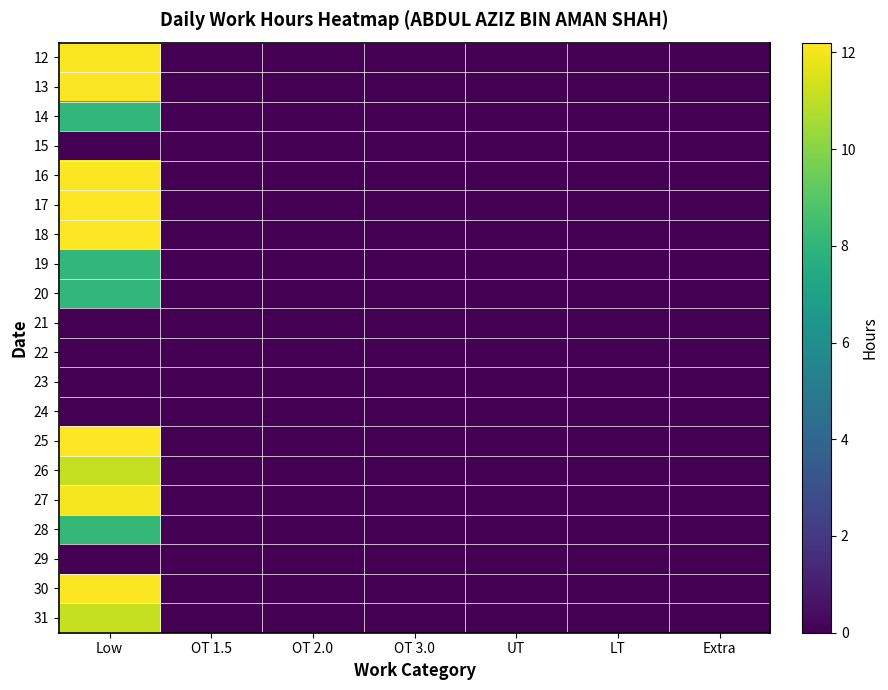

Reading right to left, what are all the values shown in this chart?

12: Extra=0.0	LT=0.0	UT=0.0	OT 3.0=0.0	OT 2.0=0.0	OT 1.5=0.0	Low=12.1
13: Extra=0.0	LT=0.0	UT=0.0	OT 3.0=0.0	OT 2.0=0.0	OT 1.5=0.0	Low=12.1
14: Extra=0.0	LT=0.0	UT=0.0	OT 3.0=0.0	OT 2.0=0.0	OT 1.5=0.0	Low=8.1
15: Extra=0.0	LT=0.0	UT=0.0	OT 3.0=0.0	OT 2.0=0.0	OT 1.5=0.0	Low=0.0
16: Extra=0.0	LT=0.0	UT=0.0	OT 3.0=0.0	OT 2.0=0.0	OT 1.5=0.0	Low=12.1
17: Extra=0.0	LT=0.0	UT=0.0	OT 3.0=0.0	OT 2.0=0.0	OT 1.5=0.0	Low=12.2
18: Extra=0.0	LT=0.0	UT=0.0	OT 3.0=0.0	OT 2.0=0.0	OT 1.5=0.0	Low=12.2
19: Extra=0.0	LT=0.0	UT=0.0	OT 3.0=0.0	OT 2.0=0.0	OT 1.5=0.0	Low=8.1
20: Extra=0.0	LT=0.0	UT=0.0	OT 3.0=0.0	OT 2.0=0.0	OT 1.5=0.0	Low=8.1
21: Extra=0.0	LT=0.0	UT=0.0	OT 3.0=0.0	OT 2.0=0.0	OT 1.5=0.0	Low=0.0
22: Extra=0.0	LT=0.0	UT=0.0	OT 3.0=0.0	OT 2.0=0.0	OT 1.5=0.0	Low=0.0
23: Extra=0.0	LT=0.0	UT=0.0	OT 3.0=0.0	OT 2.0=0.0	OT 1.5=0.0	Low=0.0
24: Extra=0.0	LT=0.0	UT=0.0	OT 3.0=0.0	OT 2.0=0.0	OT 1.5=0.0	Low=0.0
25: Extra=0.0	LT=0.0	UT=0.0	OT 3.0=0.0	OT 2.0=0.0	OT 1.5=0.0	Low=12.2
26: Extra=0.0	LT=0.0	UT=0.0	OT 3.0=0.0	OT 2.0=0.0	OT 1.5=0.0	Low=11.1
27: Extra=0.0	LT=0.0	UT=0.0	OT 3.0=0.0	OT 2.0=0.0	OT 1.5=0.0	Low=12.0
28: Extra=0.0	LT=0.0	UT=0.0	OT 3.0=0.0	OT 2.0=0.0	OT 1.5=0.0	Low=8.1
29: Extra=0.0	LT=0.0	UT=0.0	OT 3.0=0.0	OT 2.0=0.0	OT 1.5=0.0	Low=0.0
30: Extra=0.0	LT=0.0	UT=0.0	OT 3.0=0.0	OT 2.0=0.0	OT 1.5=0.0	Low=12.1
31: Extra=0.0	LT=0.0	UT=0.0	OT 3.0=0.0	OT 2.0=0.0	OT 1.5=0.0	Low=11.2